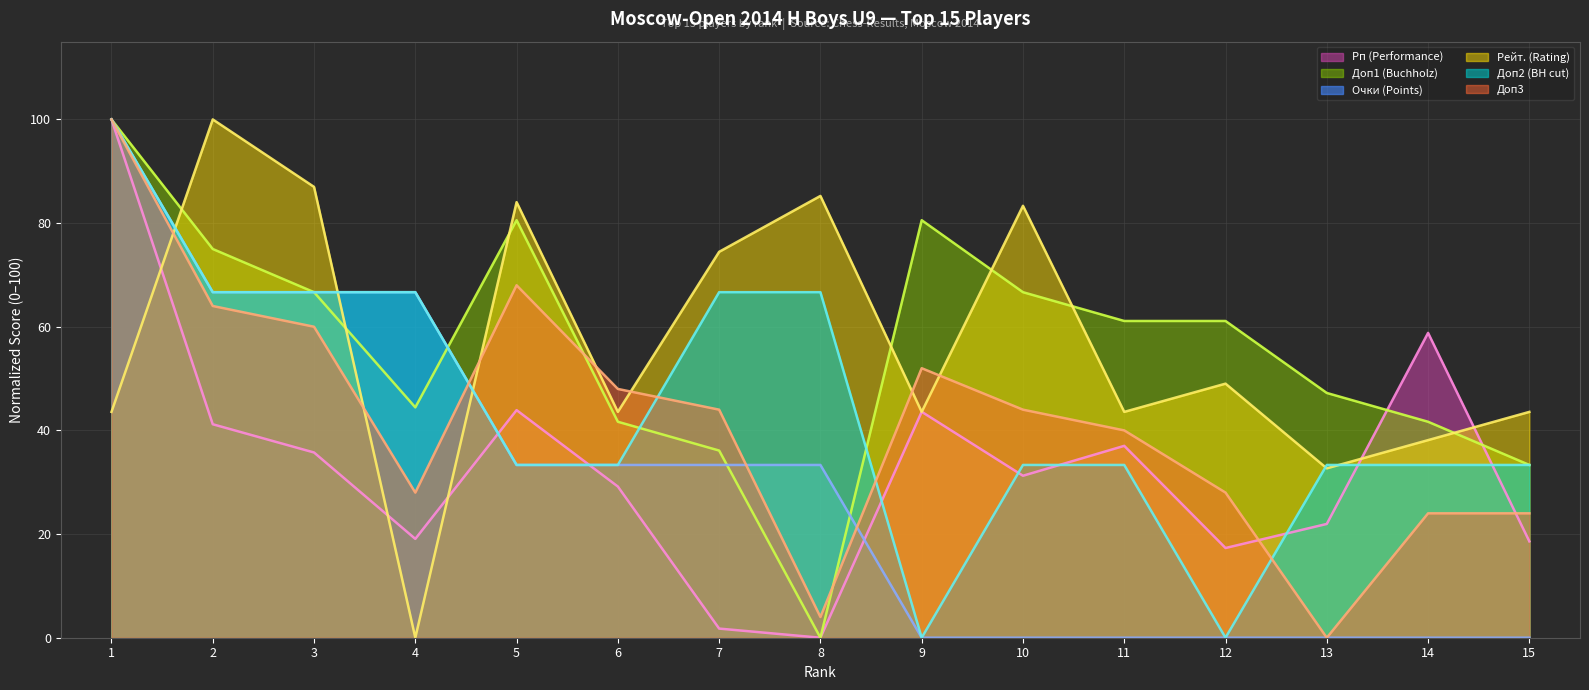

At which category does the chart reach its peak across all series?

1